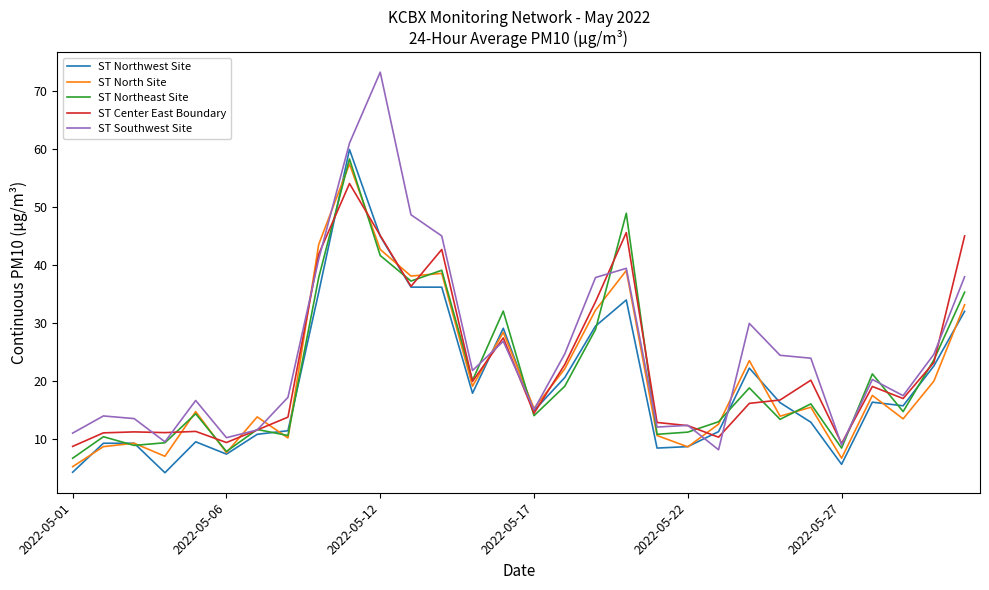

What is the minimum value for ST Southwest Site?

8.2